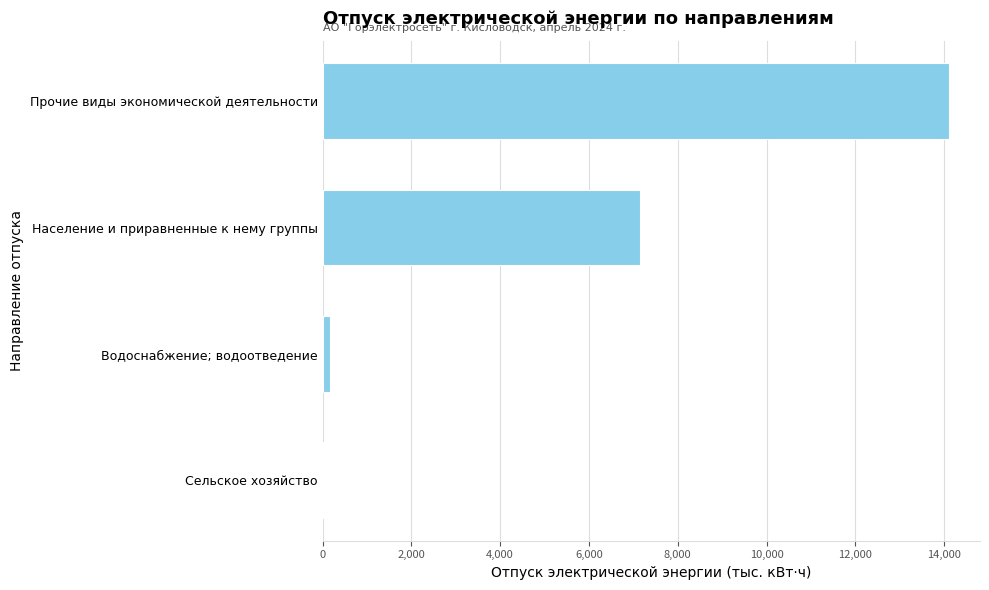

What is the sum of all values?

21431.1